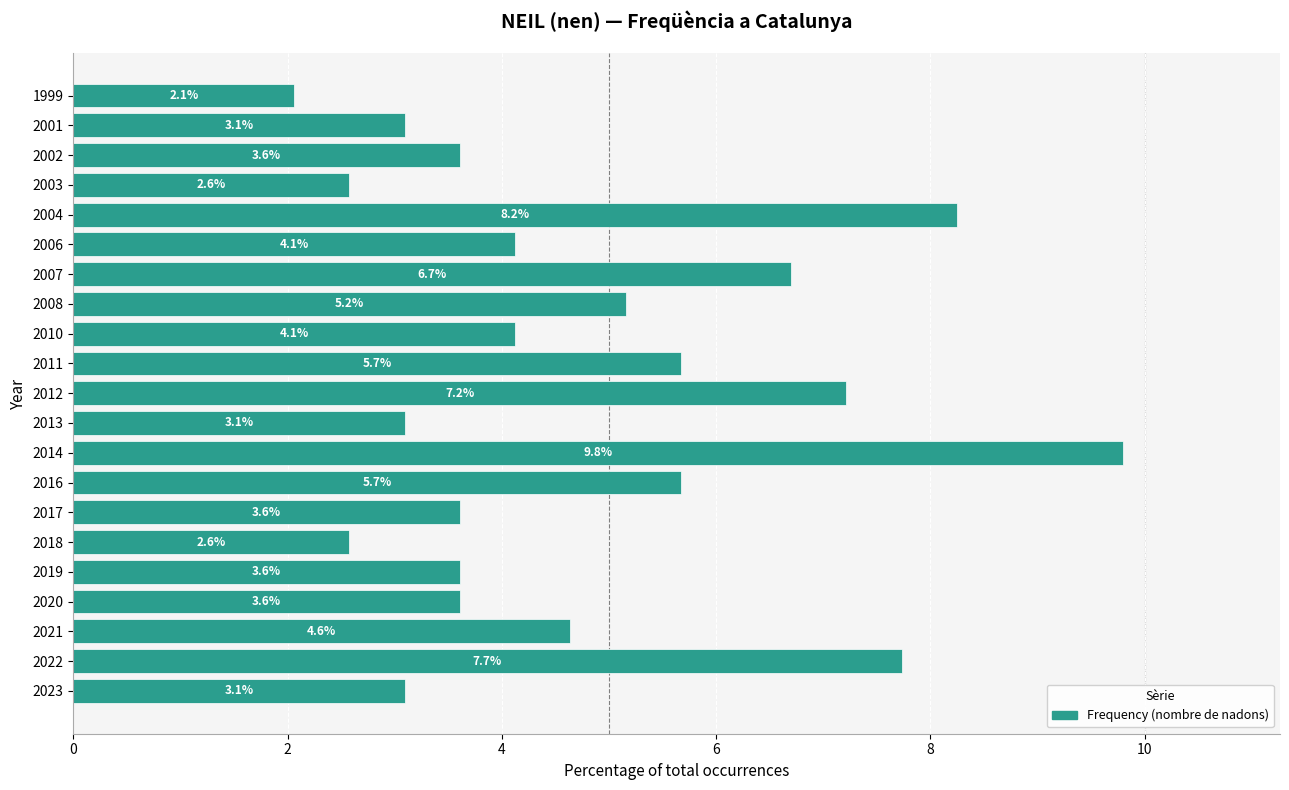

At which label is the value closest to 5?

2008